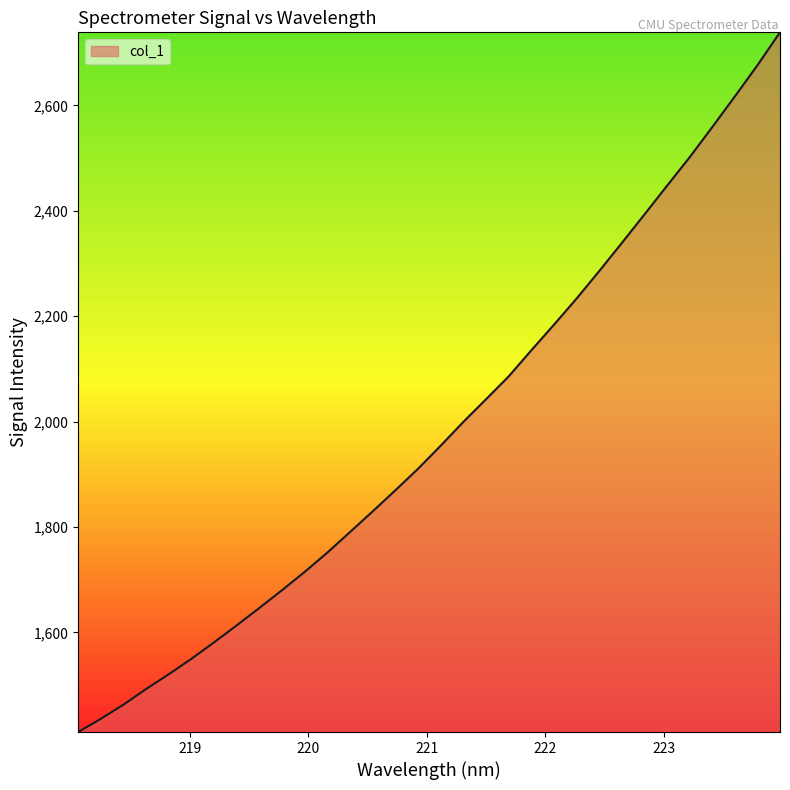

Reading left to right, transcribe all the data shown in this chart.

1410.8	1435.9	1462.8	1492.6	1520.5	1549.9	1581.2	1613.4	1646.5	1680.2	1714.9	1751.6	1790.5	1829.7	1869.7	1910.5	1954.2	1999.3	2042.2	2085.5	2135.0	2183.5	2233.2	2285.3	2338.7	2392.8	2447.4	2501.5	2558.7	2617.0	2676.2	2738.8